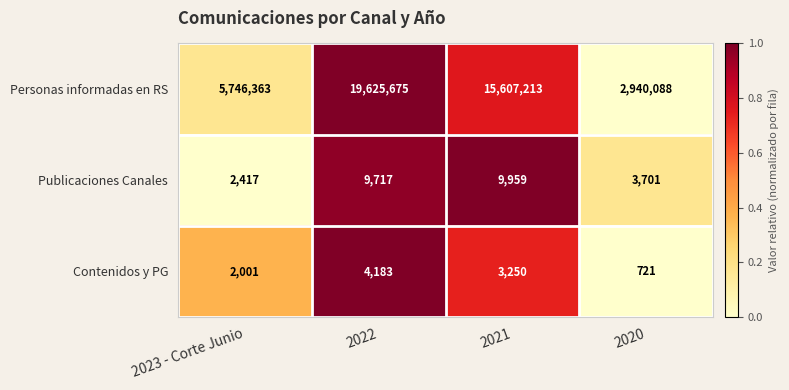

What is the total value across all series at 2022?

19639575